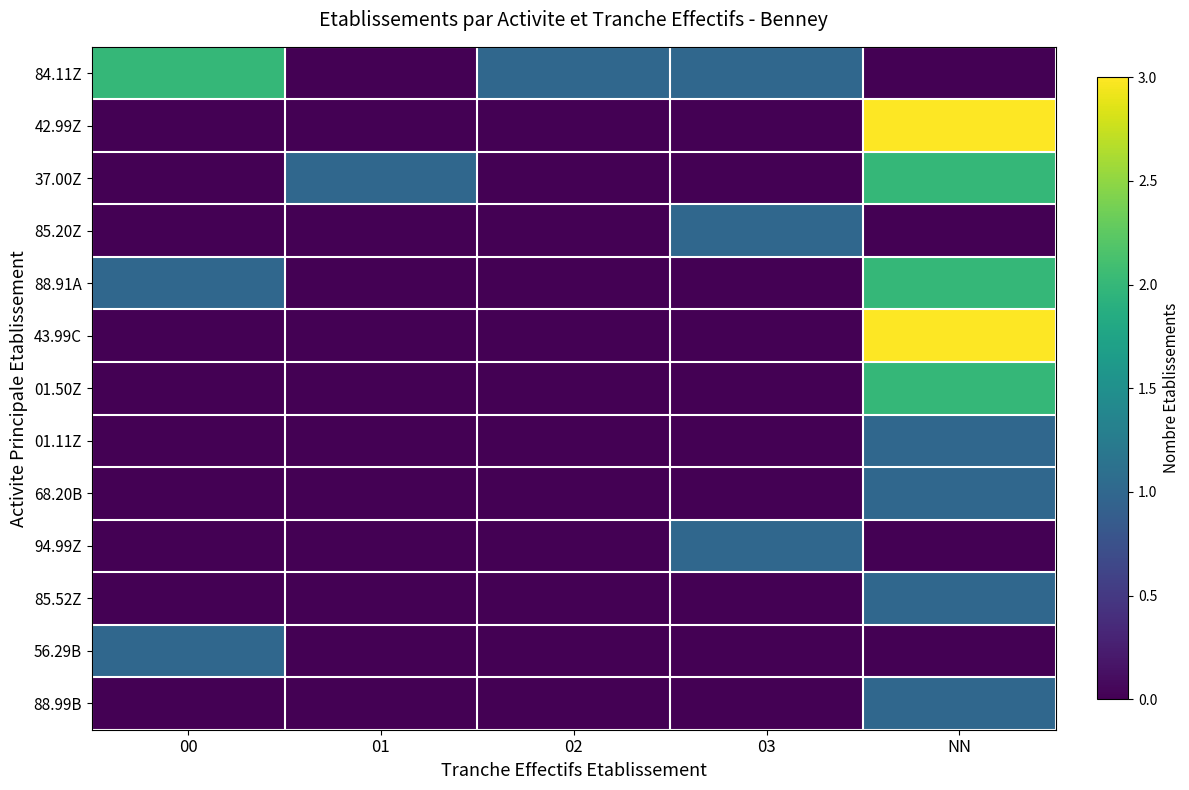

Between 00 and NN, which is larger?

00